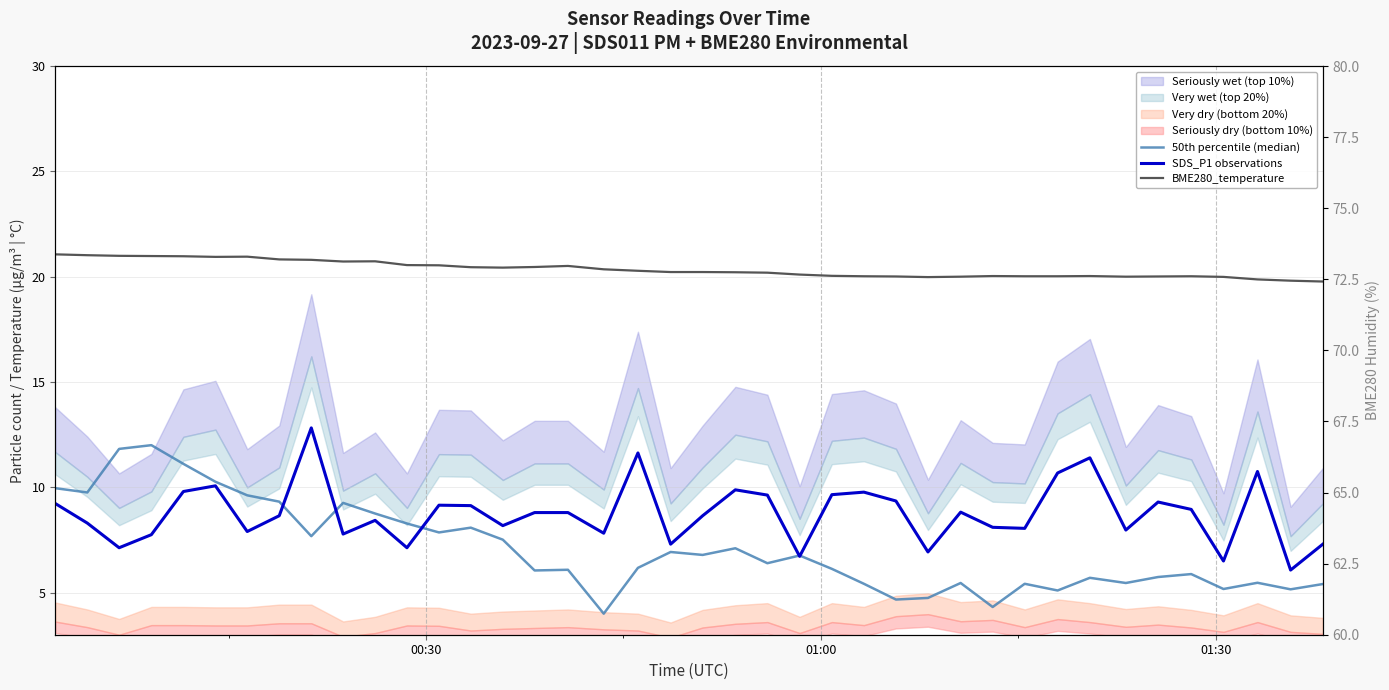

What is the highest value of the BME280_temperature series?

21.1